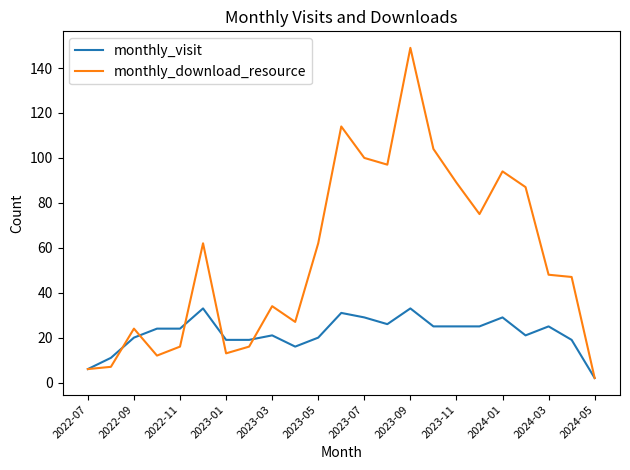

What is the minimum value shown in the chart?

2